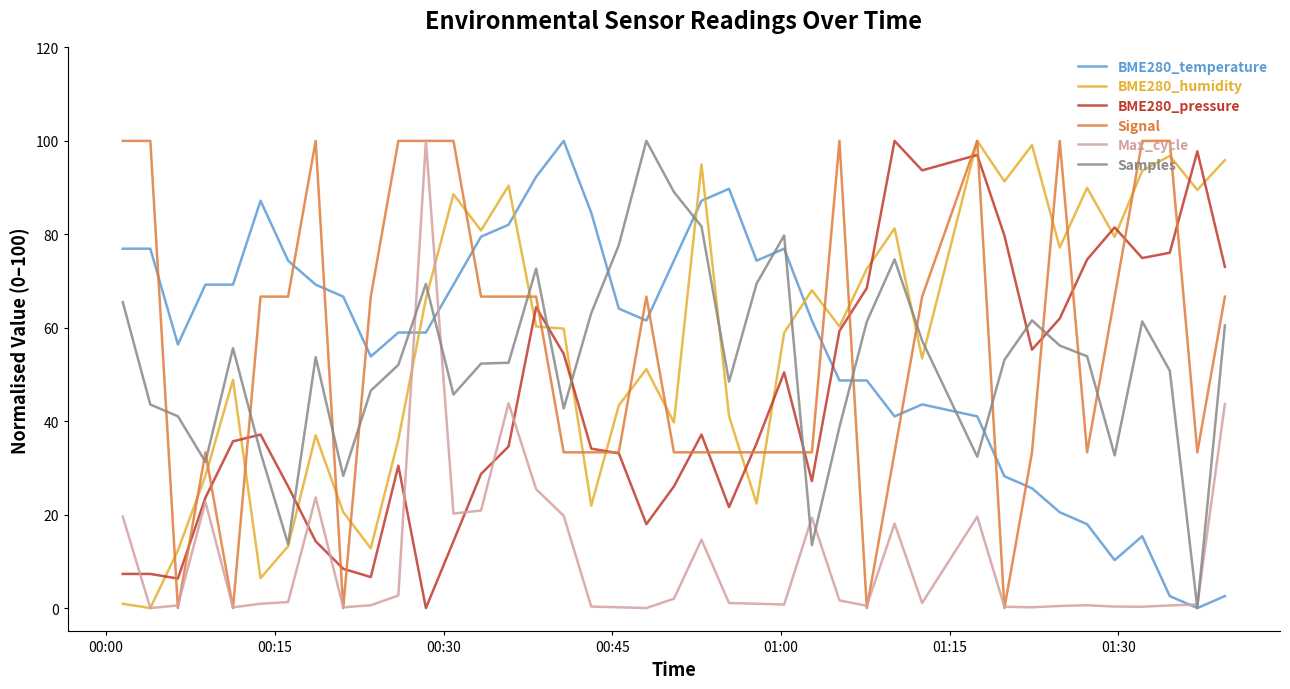

How many times do Samples and BME280_pressure cross each other?

7